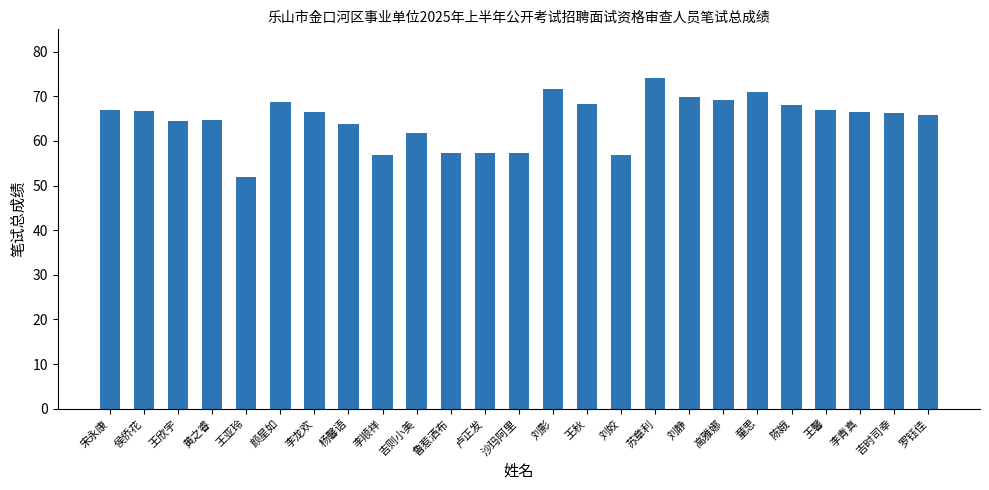

What is the value of the 8th bar from the left?

63.8